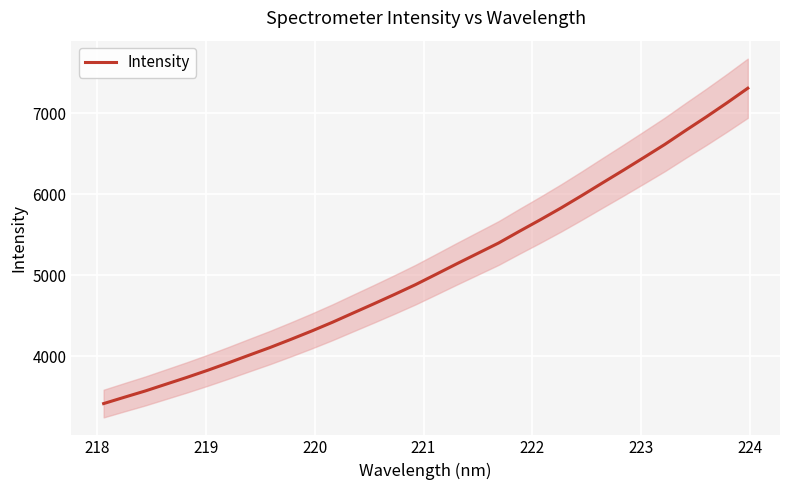

Reading right to left, what are all the values shown in this chart?

7306.6	7126.8	6952.9	6784.8	6613.1	6452.8	6294.1	6138.8	5981.8	5828.9	5683.1	5541.8	5397.3	5269.9	5142.6	5012.6	4883.7	4764.1	4647.8	4533.8	4419.1	4311.1	4208.0	4107.9	4013.9	3918.8	3826.8	3739.2	3655.5	3571.7	3494.7	3416.3